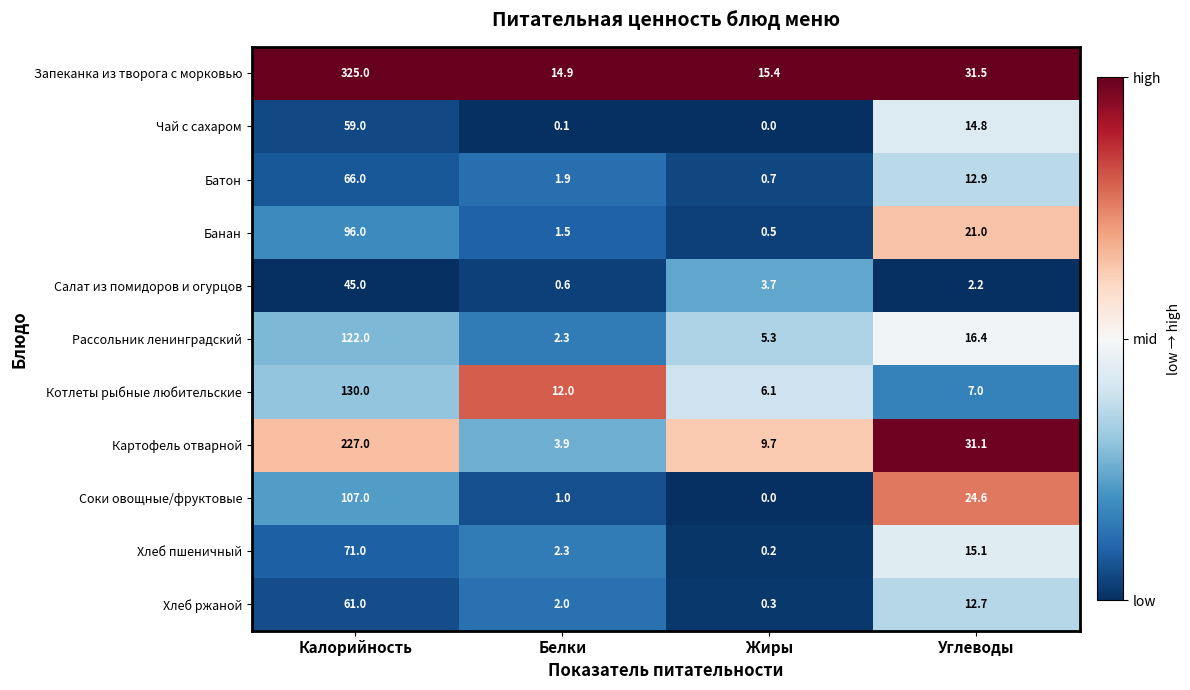

At which label does Рассольник ленинградский reach its peak?

Калорийность